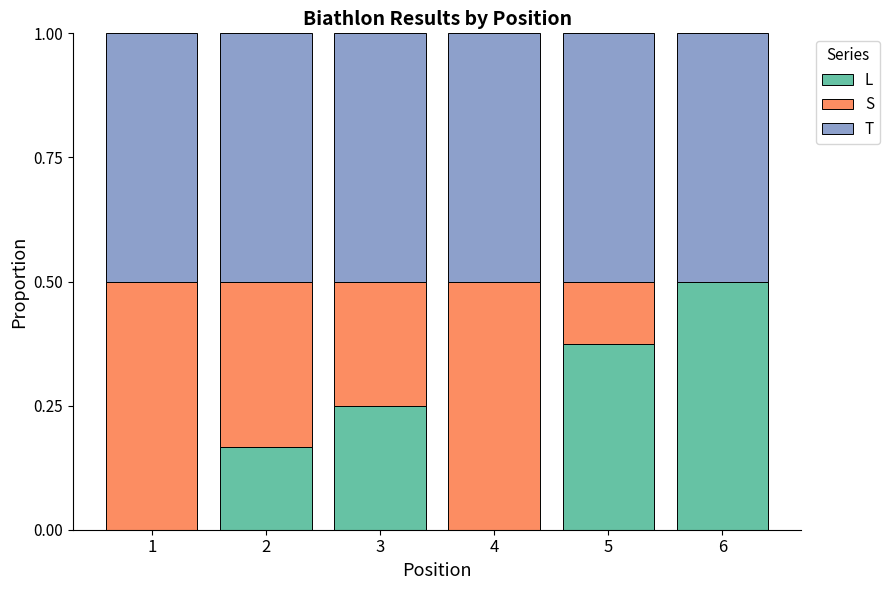

Does the chart contain stacked bars?

Yes